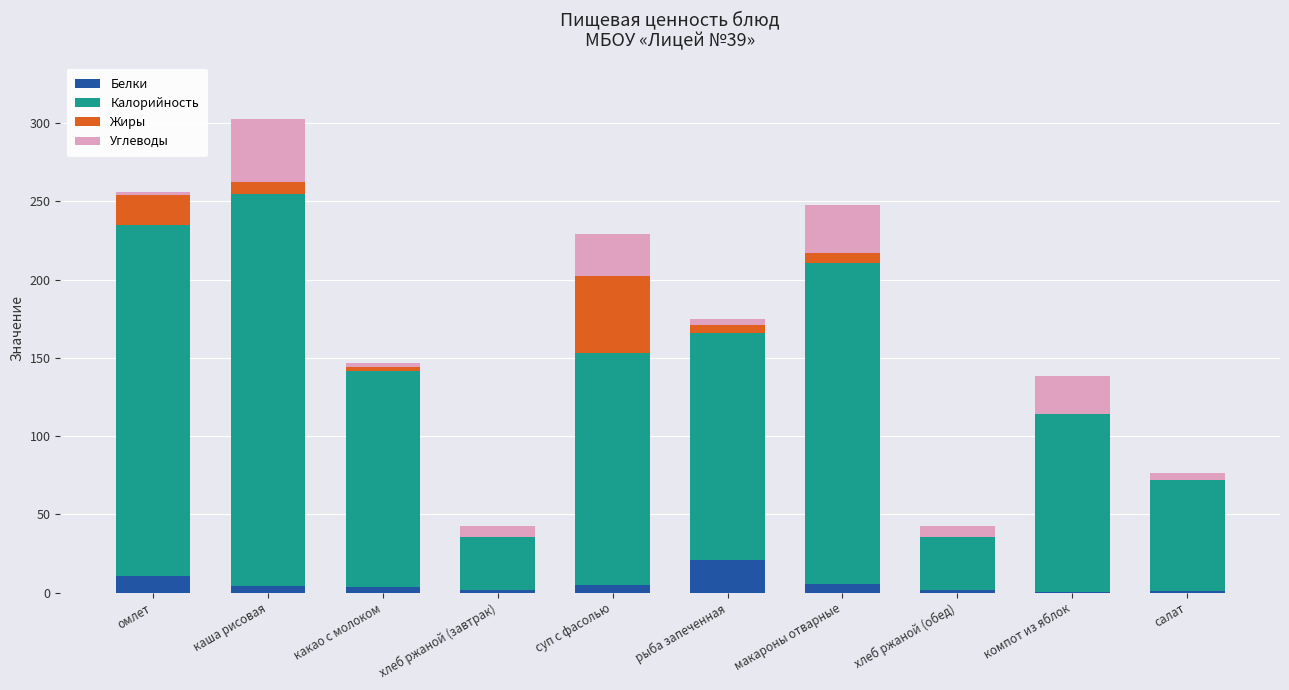

Which category has the highest value in the Белки series?

рыба запеченная